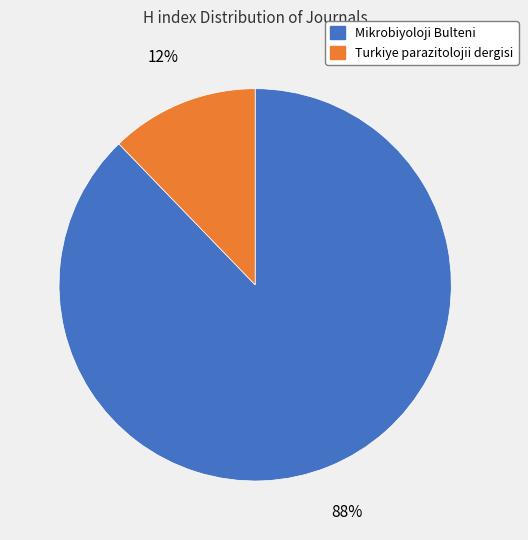

Do Mikrobiyoloji Bulteni and Turkiye parazitolojii dergisi together represent more than half of the pie?

Yes